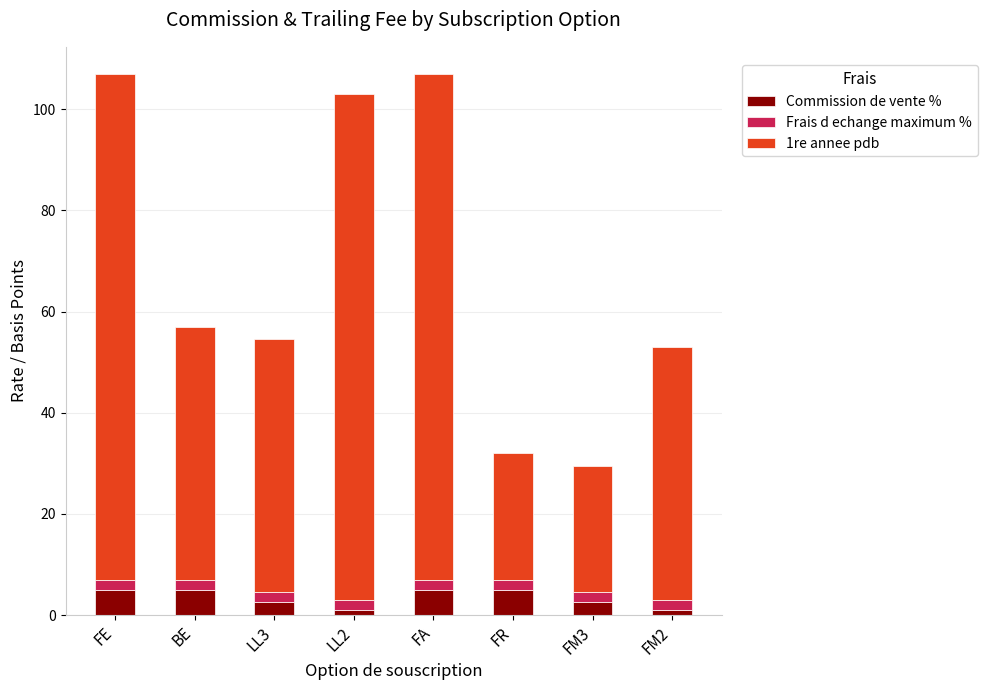

What is the sum of all Commission de vente % values?

27.0